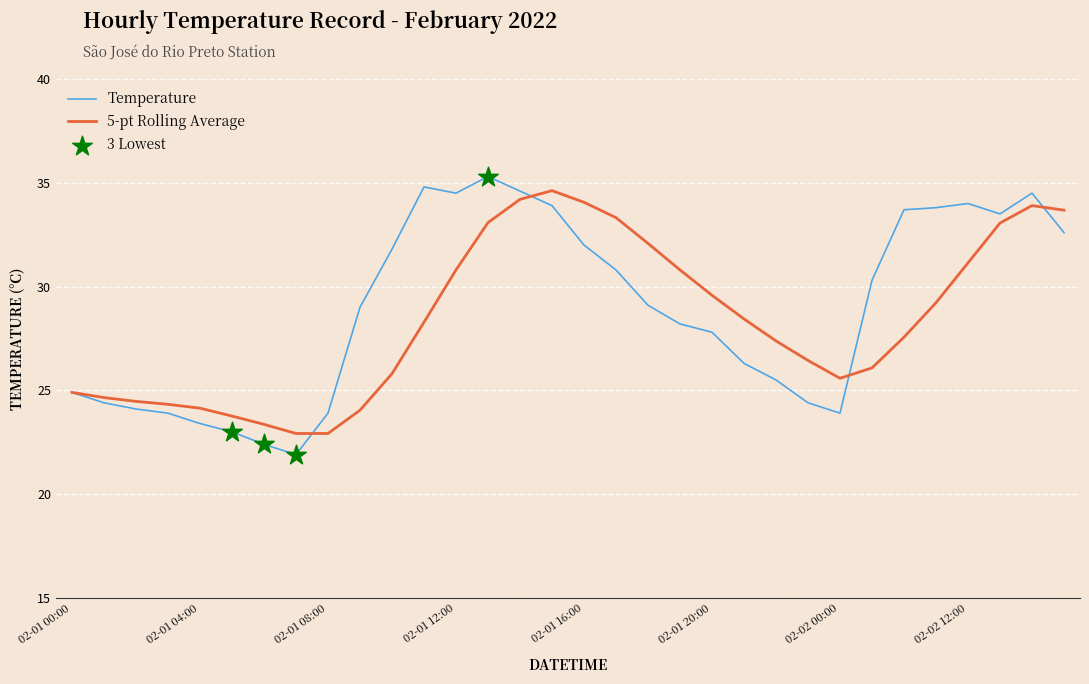

Which series has the largest range (max minus min)?

Temperature